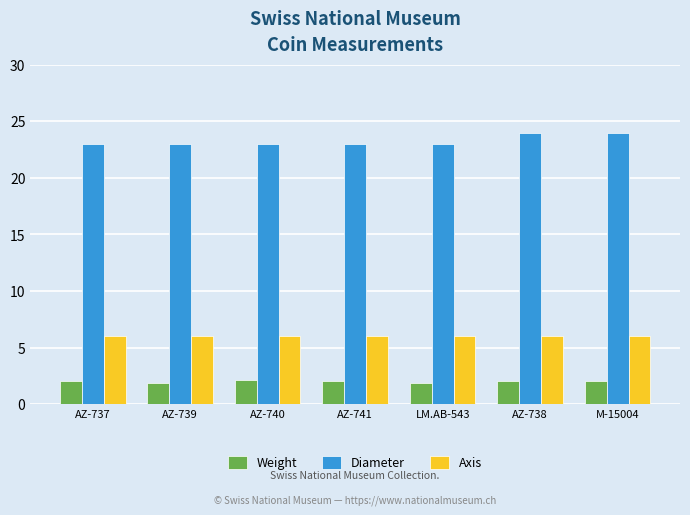

What is the difference between the second highest and minimum values in the Weight series?

0.2